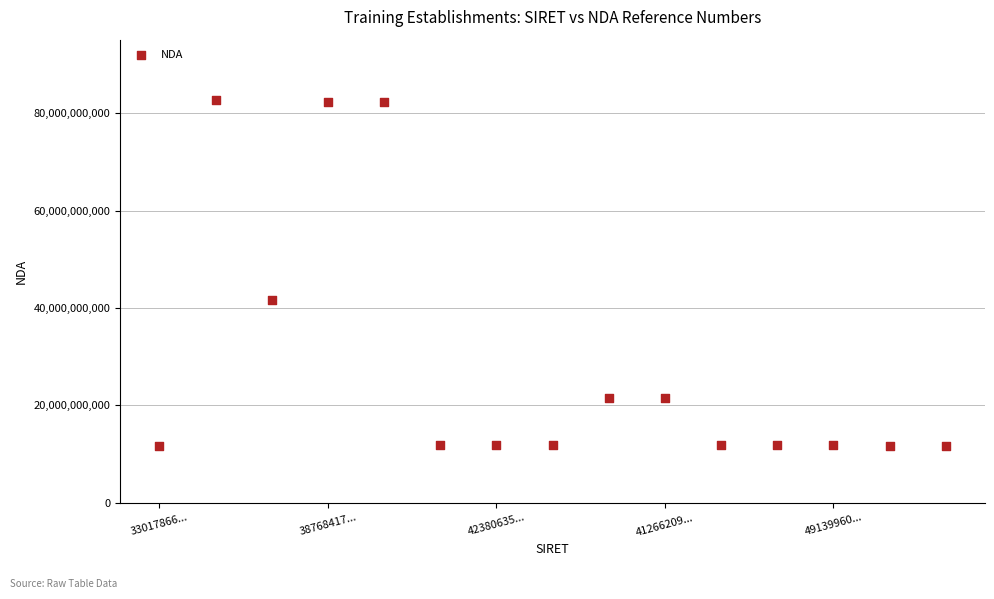

What is the range of Y values (max minus min)?

70935150594